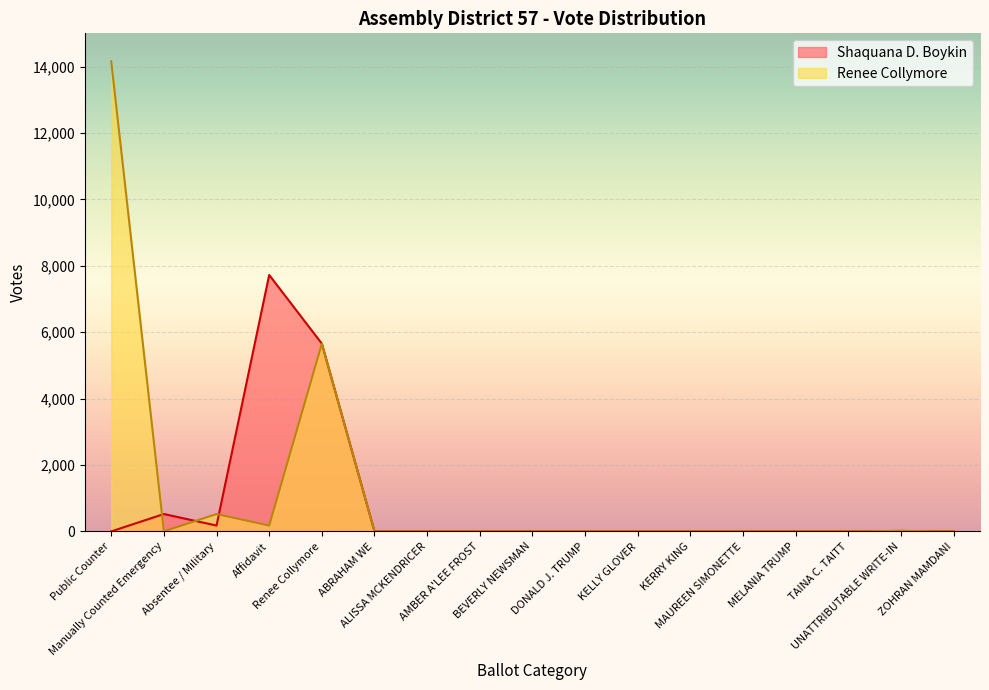

At ZOHRAN MAMDANI, list the series in order from smallest to largest.

Shaquana D. Boykin, Renee Collymore